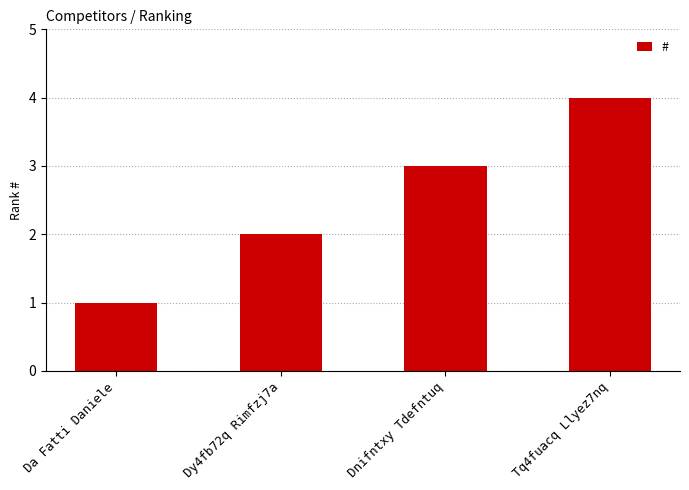

Count the number of data series in this chart.

1